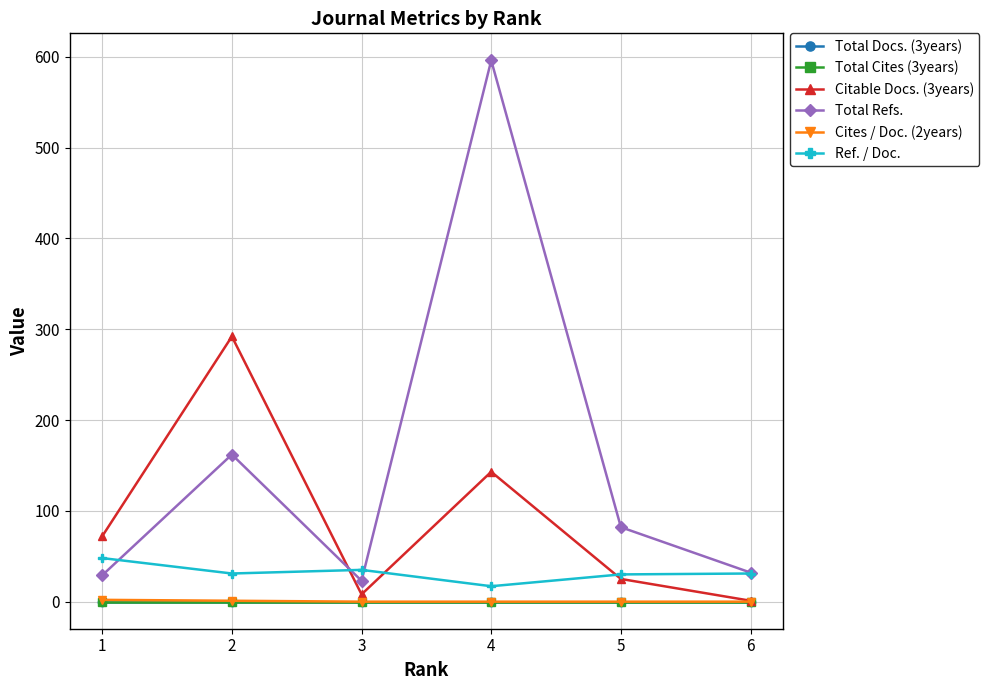

Does the chart display data point markers on the line(s)?

Yes